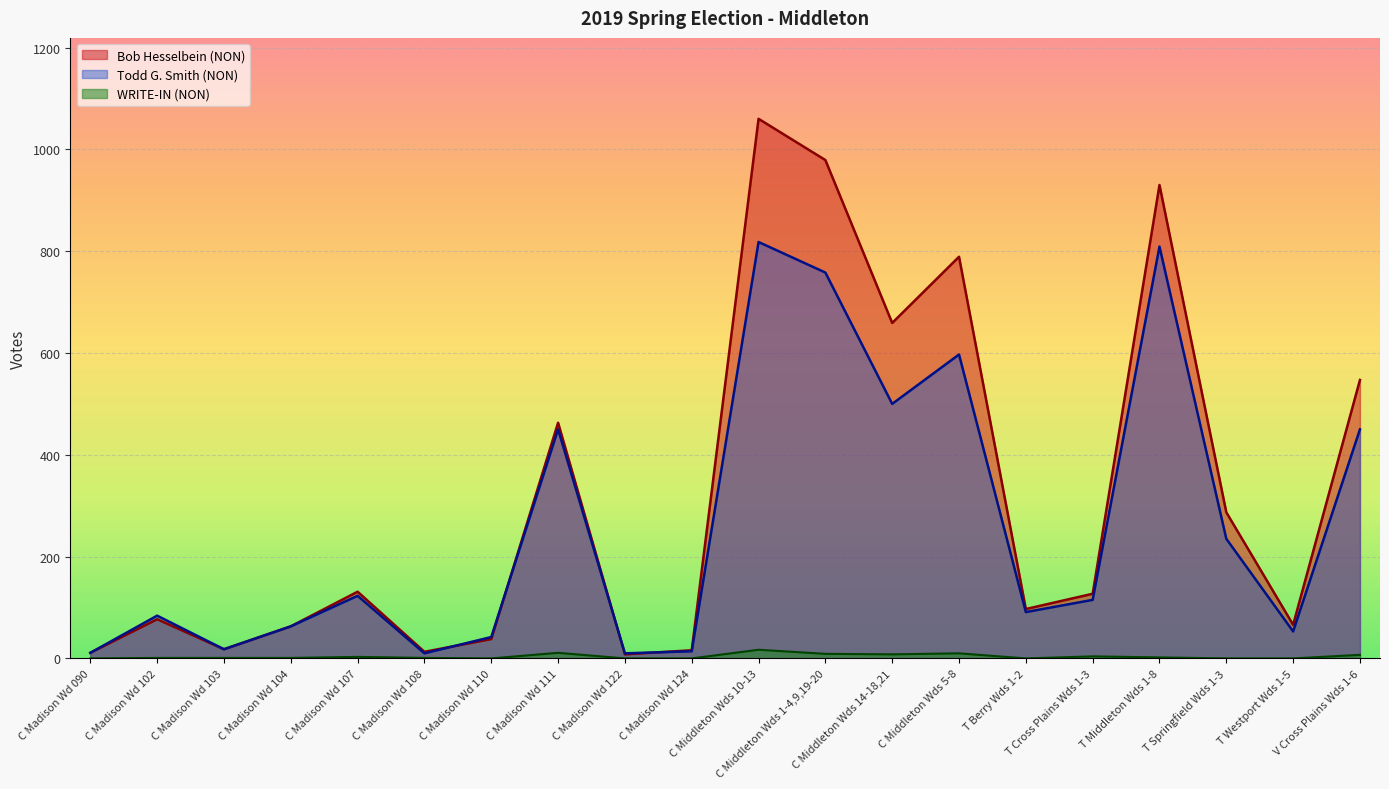

Reading left to right, extract all data points from this chart.

Bob Hesselbein (NON): C Madison Wd 090=11	C Madison Wd 102=77	C Madison Wd 103=18	C Madison Wd 104=63	C Madison Wd 107=131	C Madison Wd 108=13	C Madison Wd 110=38	C Madison Wd 111=463	C Madison Wd 122=8	C Madison Wd 124=16	C Middleton Wds 10-13=1060	C Middleton Wds 1-4,9,19-20=979	C Middleton Wds 14-18,21=659	C Middleton Wds 5-8=789	T Berry Wds 1-2=97	T Cross Plains Wds 1-3=127	T Middleton Wds 1-8=930	T Springfield Wds 1-3=287	T Westport Wds 1-5=66	V Cross Plains Wds 1-6=547
Todd G. Smith (NON): C Madison Wd 090=11	C Madison Wd 102=84	C Madison Wd 103=18	C Madison Wd 104=63	C Madison Wd 107=123	C Madison Wd 108=10	C Madison Wd 110=42	C Madison Wd 111=450	C Madison Wd 122=10	C Madison Wd 124=14	C Middleton Wds 10-13=818	C Middleton Wds 1-4,9,19-20=758	C Middleton Wds 14-18,21=500	C Middleton Wds 5-8=597	T Berry Wds 1-2=91	T Cross Plains Wds 1-3=115	T Middleton Wds 1-8=809	T Springfield Wds 1-3=235	T Westport Wds 1-5=53	V Cross Plains Wds 1-6=450
WRITE-IN (NON): C Madison Wd 090=0	C Madison Wd 102=1	C Madison Wd 103=1	C Madison Wd 104=1	C Madison Wd 107=3	C Madison Wd 108=1	C Madison Wd 110=0	C Madison Wd 111=11	C Madison Wd 122=0	C Madison Wd 124=0	C Middleton Wds 10-13=17	C Middleton Wds 1-4,9,19-20=9	C Middleton Wds 14-18,21=8	C Middleton Wds 5-8=10	T Berry Wds 1-2=0	T Cross Plains Wds 1-3=4	T Middleton Wds 1-8=2	T Springfield Wds 1-3=0	T Westport Wds 1-5=0	V Cross Plains Wds 1-6=7